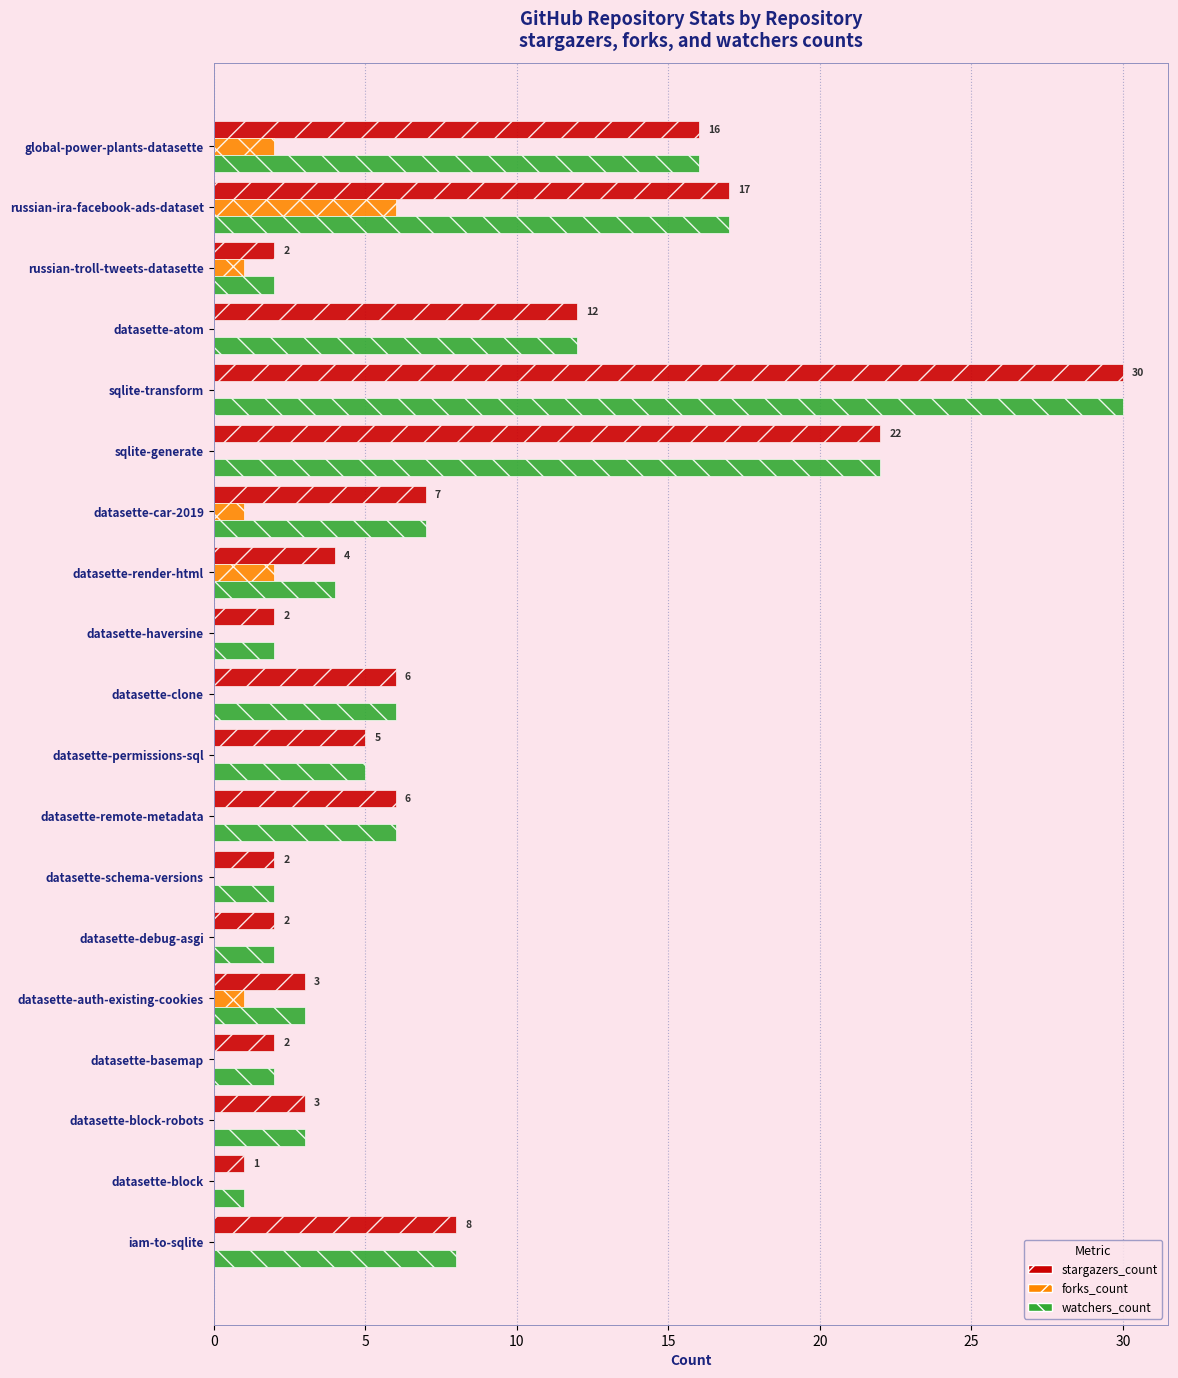

What is the total value across all series at russian-ira-facebook-ads-dataset?

40